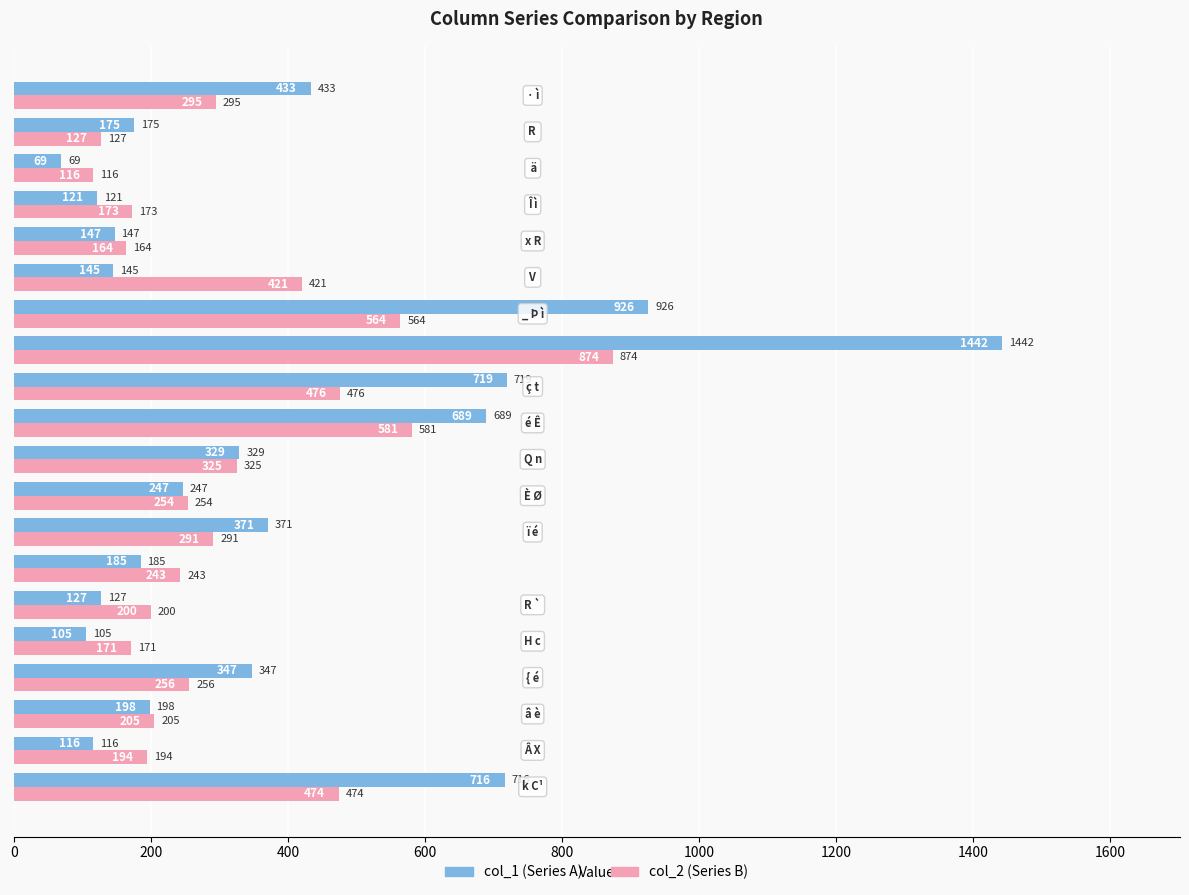

What is the maximum value shown in the chart?

1442